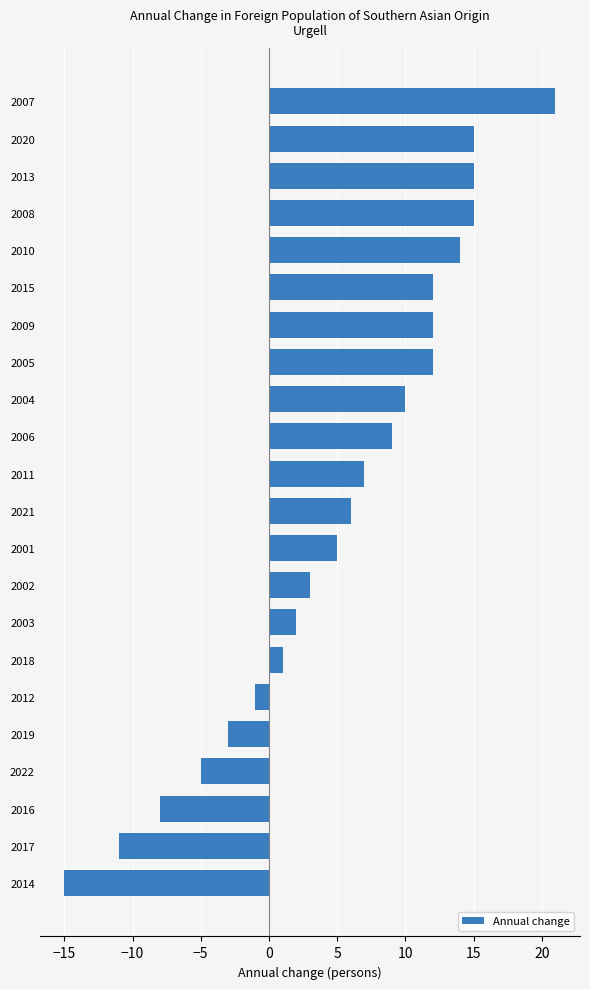

Which has a higher value, 2011 or 2020?

2020